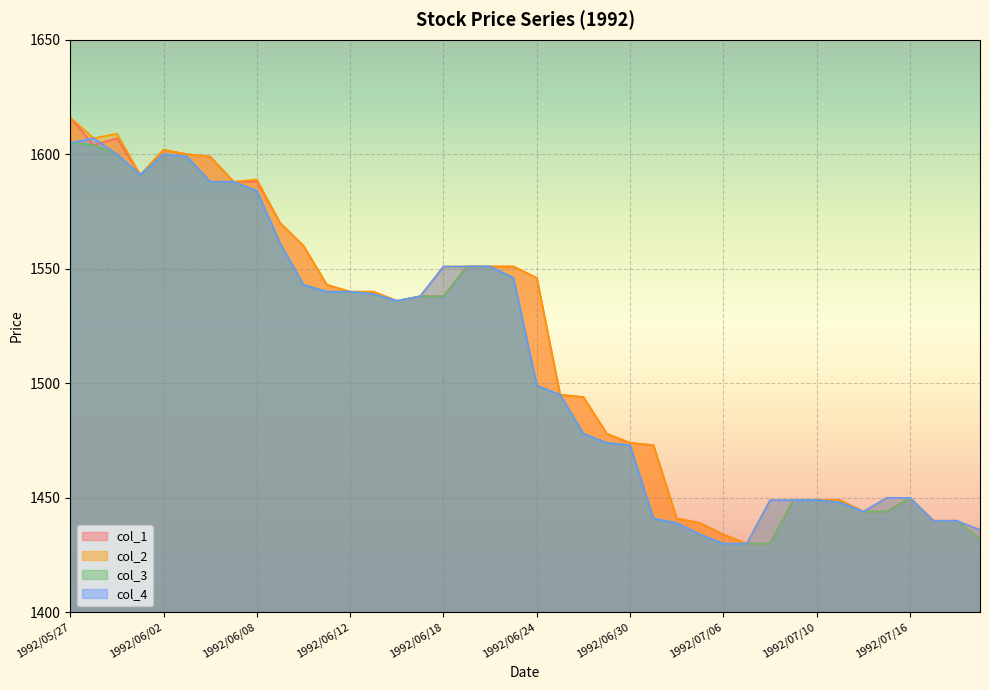

How many interior local valleys does the col_1 series have?

3